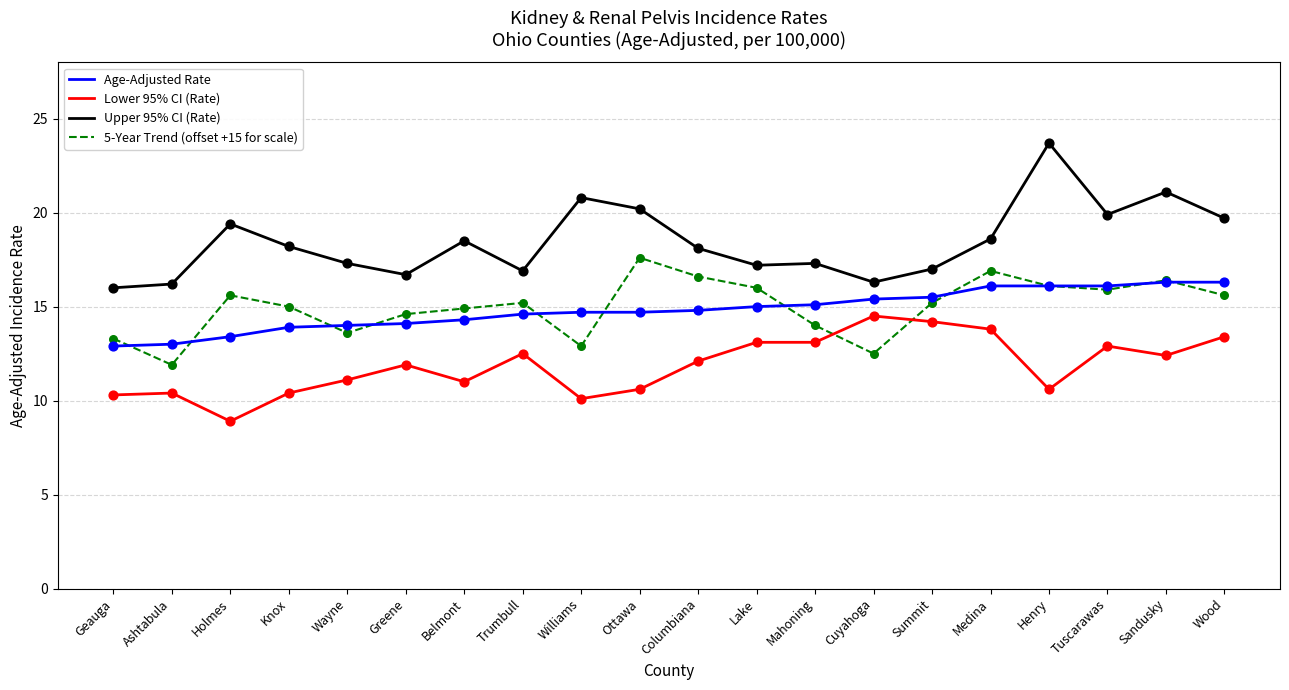

Which series has the largest range (max minus min)?

Upper 95% CI (Rate)